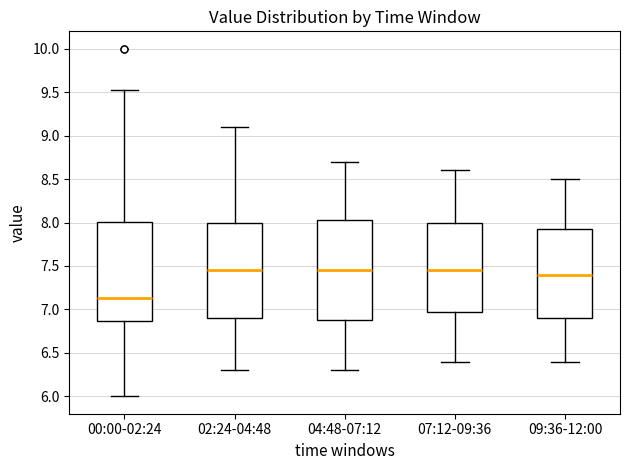

Reading left to right, read every box against the y-axis: the position of its median line, the range the box covers, and the ends of its whiskers. The values are not printed on the chart, so give them approximately, as read against the axis.

00:00-02:24: median 7.15, box 6.85 to 8.00, whiskers 6.00 to 9.55
02:24-04:48: median 7.45, box 6.90 to 8.00, whiskers 6.30 to 9.10
04:48-07:12: median 7.45, box 6.90 to 8.05, whiskers 6.30 to 8.70
07:12-09:36: median 7.45, box 7.00 to 8.00, whiskers 6.40 to 8.60
09:36-12:00: median 7.40, box 6.90 to 7.95, whiskers 6.40 to 8.50